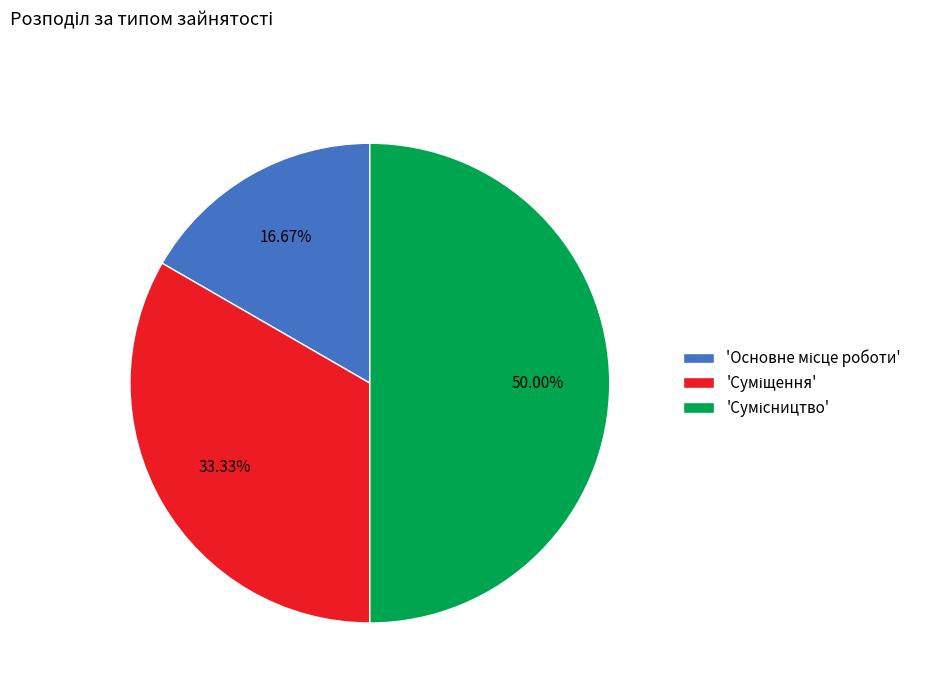

Count the number of slices in the pie.

3